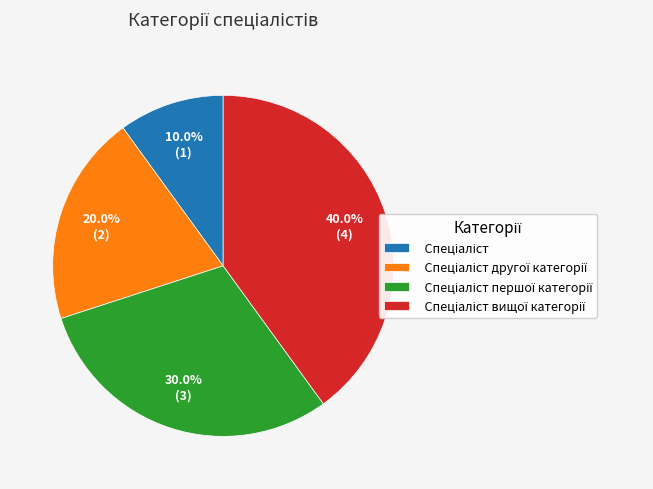

To the nearest percent, what is the difference between the largest and smallest slice percentages?

30%